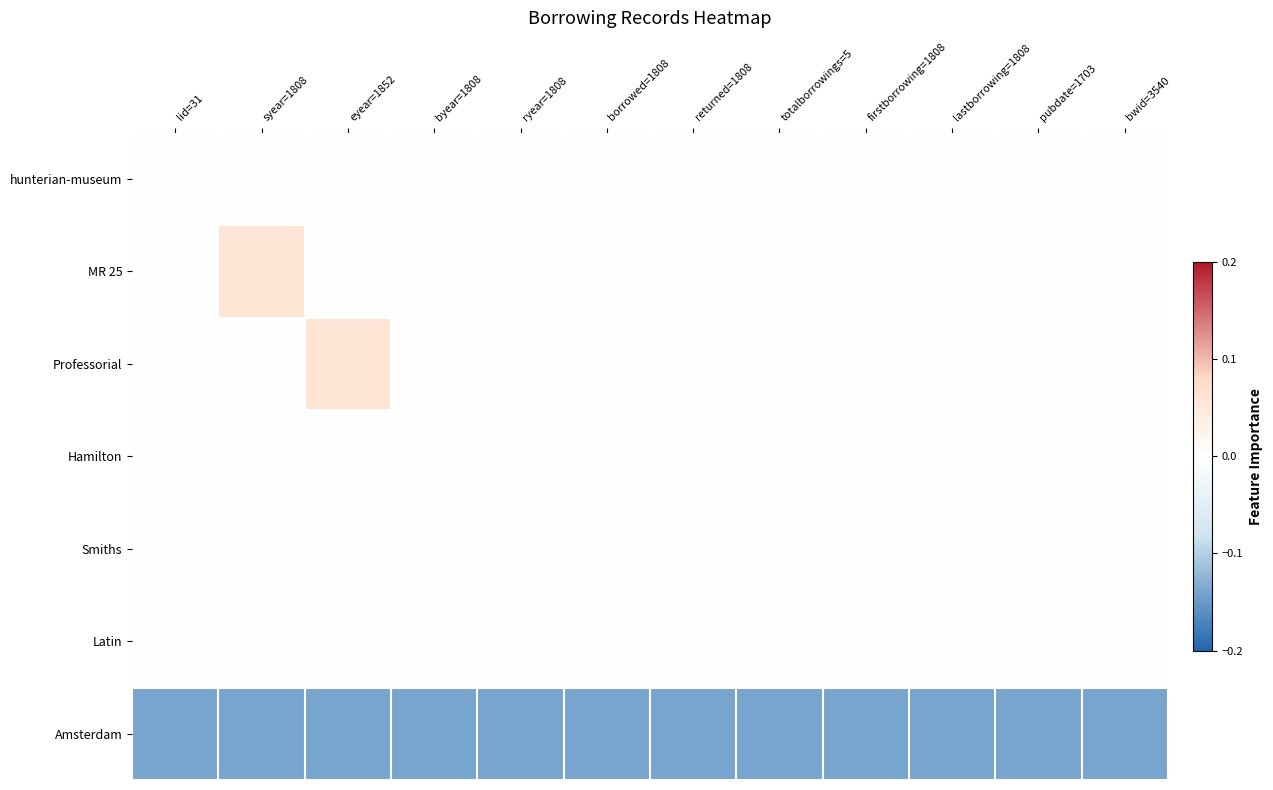

What is the difference between the highest and lowest values at eyear=1852?

0.2